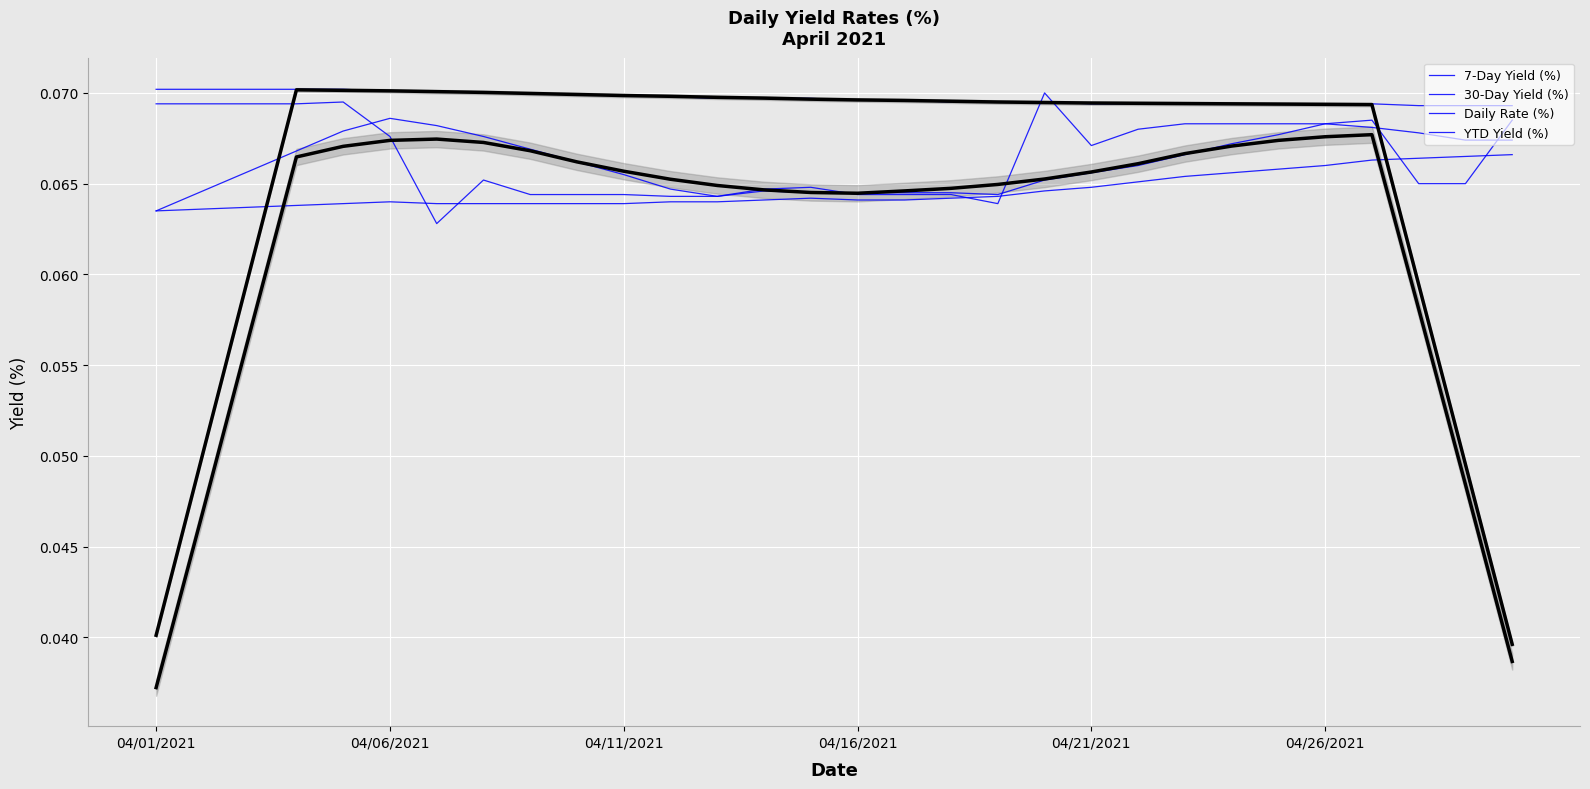

What position from the left is 23?

24